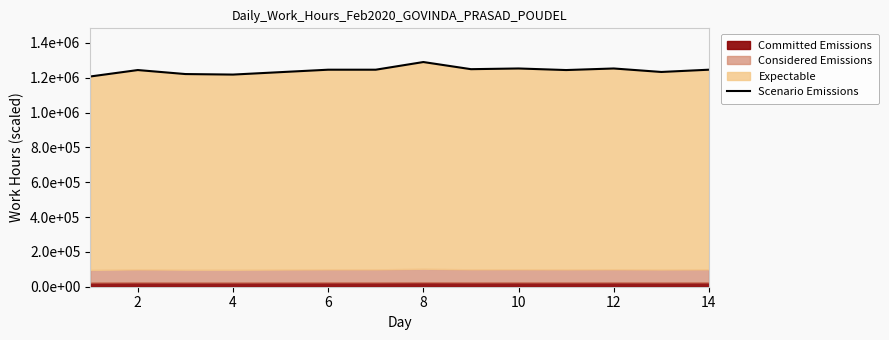

What is the label of the 2nd point from the left?

2